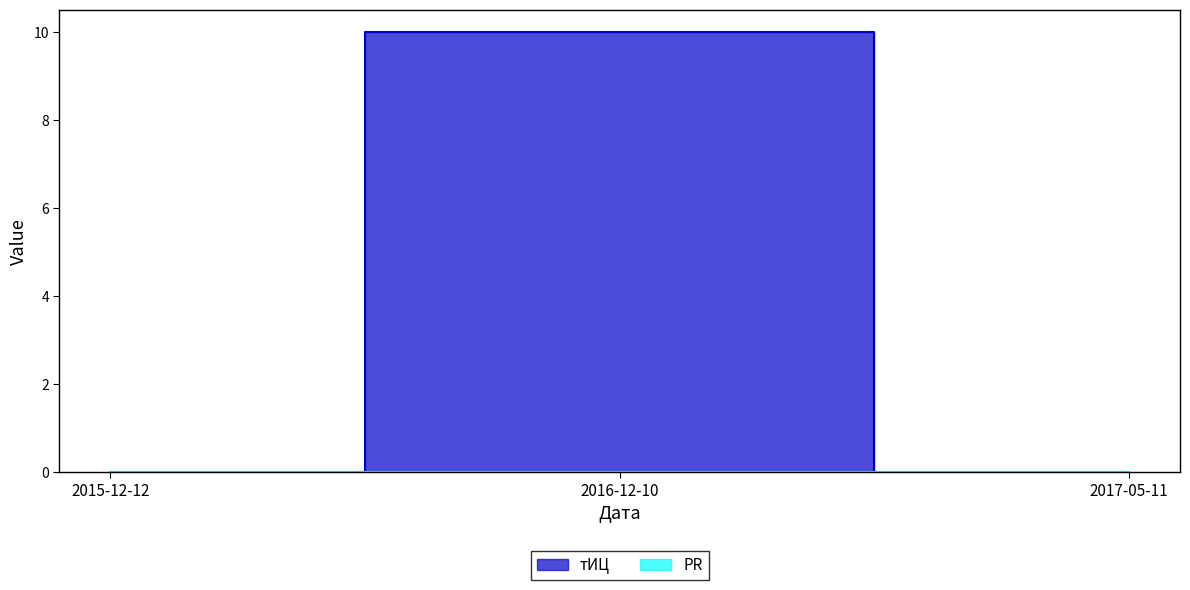

The value at 2016-12-10 is 10. True or false?

True